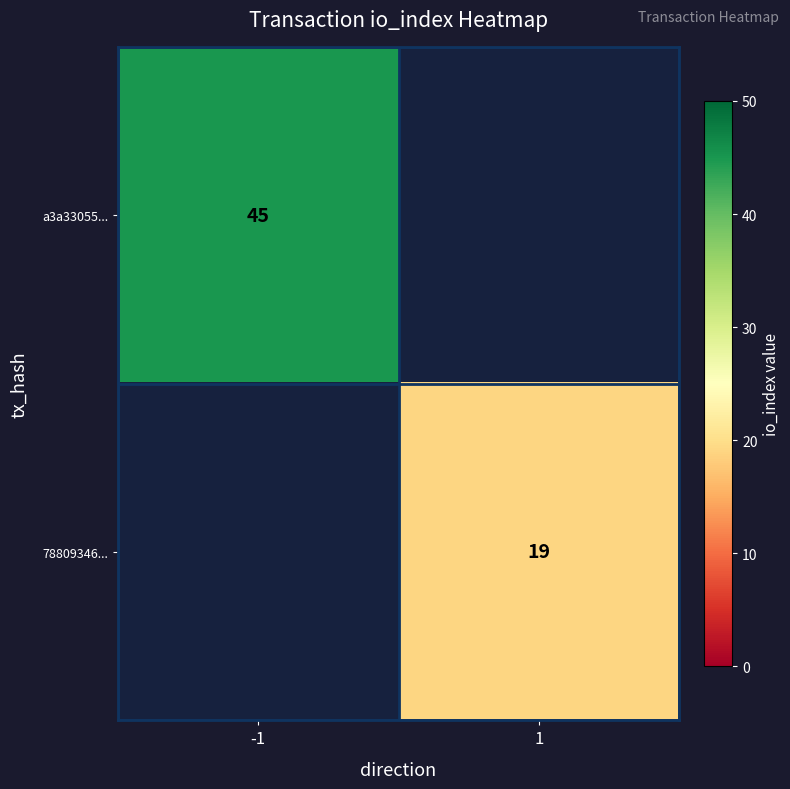

True or false: a3a33055... has a value of 45 at -1.

True